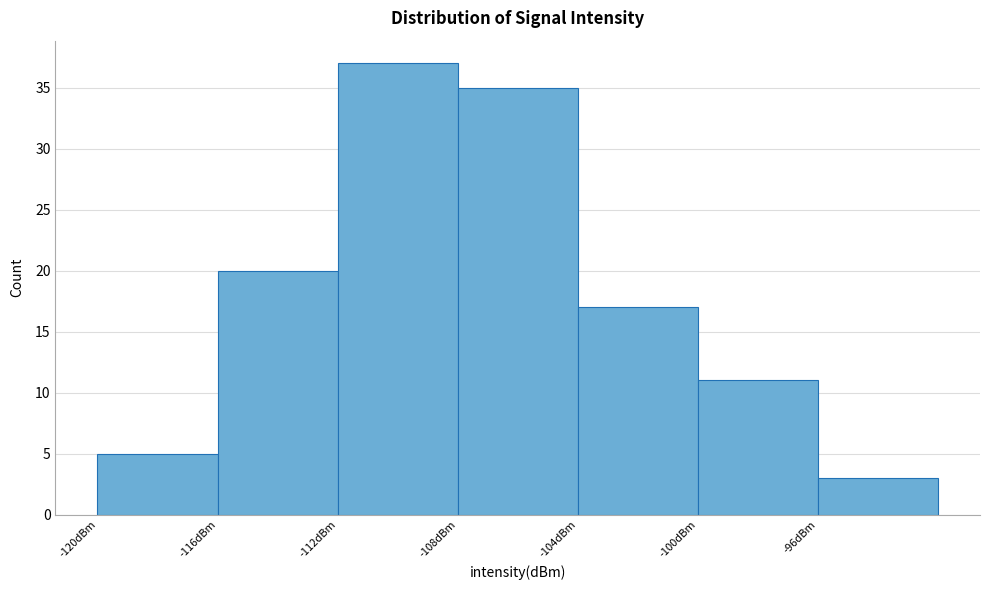

Reading left to right, transcribe this chart: for each bar, give the range it covers on the x-axis and its height. The values are not printed on the chart, so give them approximately, as read against the axis.

-120 to -116: 5
-116 to -112: 20
-112 to -108: 37
-108 to -104: 35
-104 to -100: 17
-100 to -96: 11
-96 to -92: 3